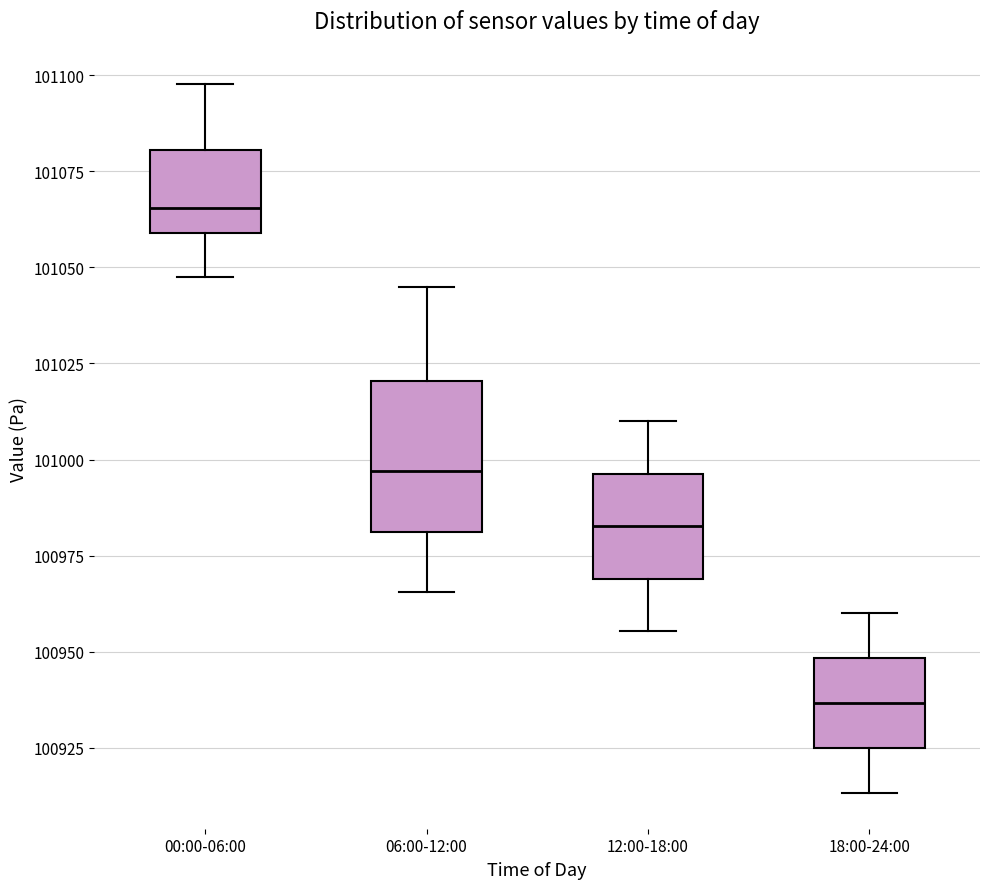

Reading left to right, transcribe this box plot: for each box, give where its median line is, the range the box spans, and where its two whiskers end, as read against the y-axis. The values are not printed on the chart, so give them approximately, as read against the axis.

00:00-06:00: median 101065, box 101060 to 101080, whiskers 101050 to 101100
06:00-12:00: median 100995, box 100980 to 101020, whiskers 100965 to 101045
12:00-18:00: median 100985, box 100970 to 100995, whiskers 100955 to 101010
18:00-24:00: median 100935, box 100925 to 100950, whiskers 100915 to 100960